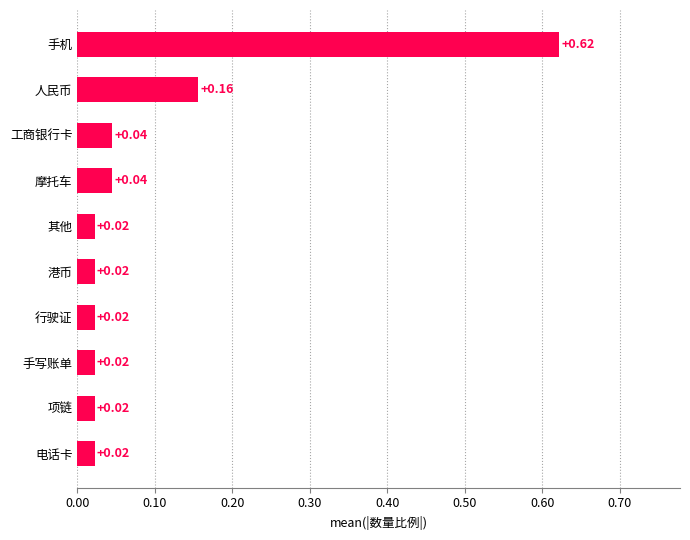

What is the average value?

0.1